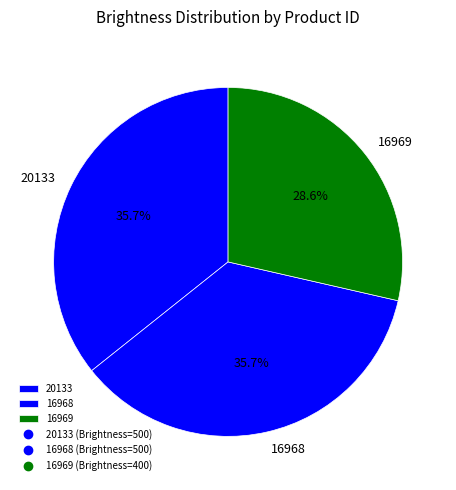

Is it true that 16969 is 39% of the pie?

False